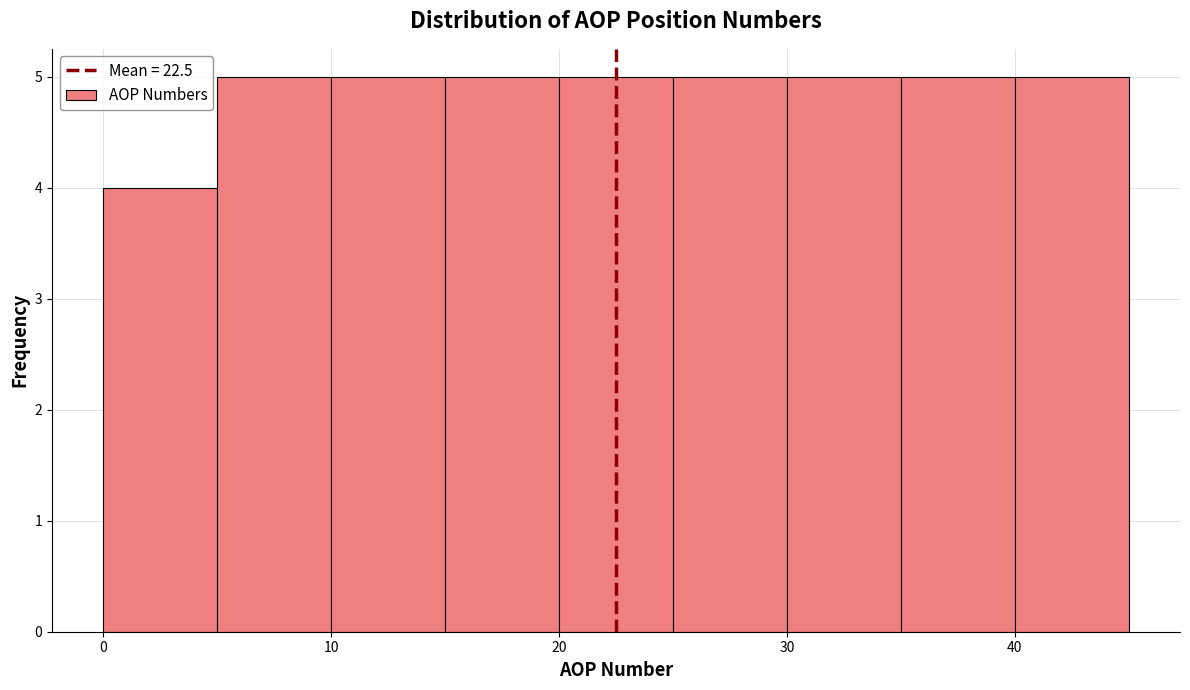

How tall is the bar that spans 20 to 25 on the x-axis? The values are not printed on the chart, so give them approximately, as read against the axis.

5